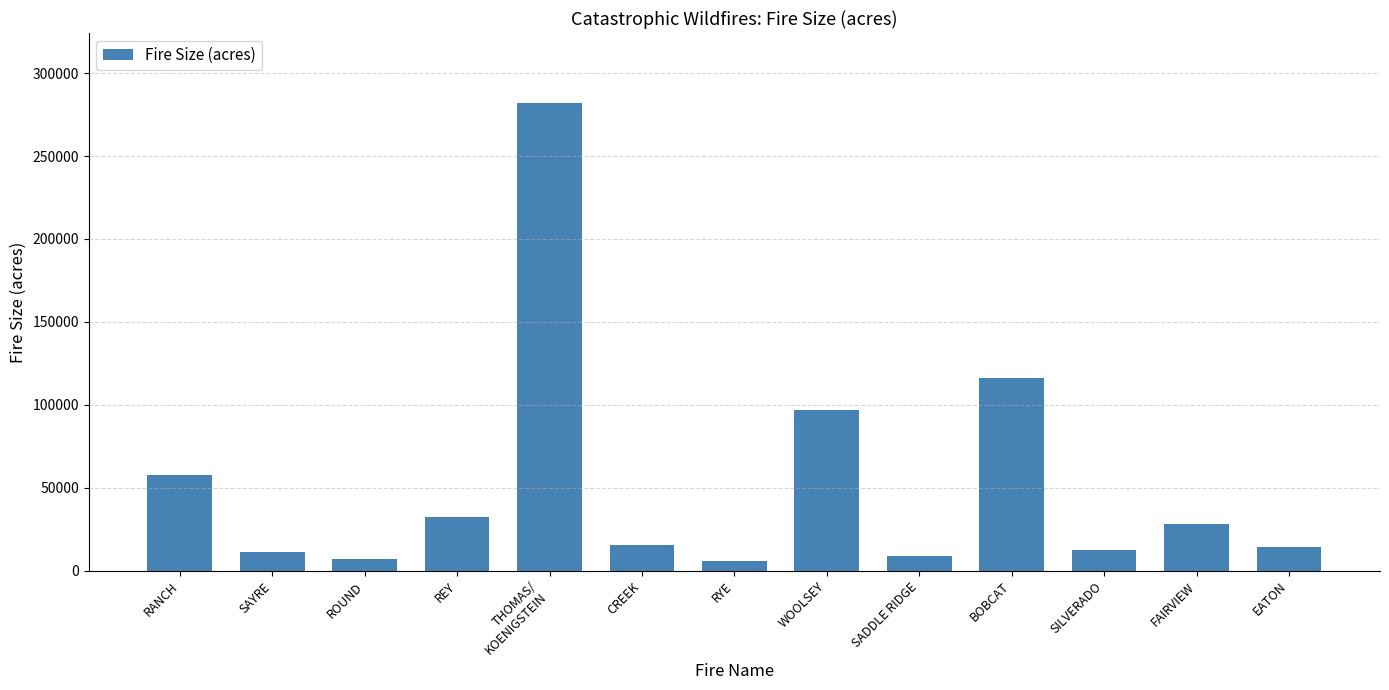

What position from the left is WOOLSEY?

8